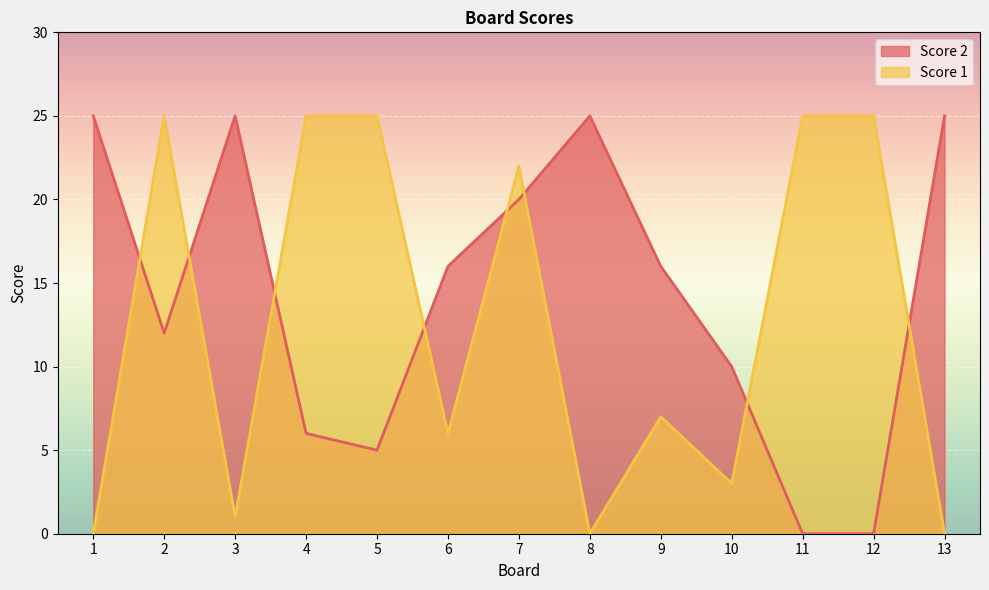

Which series has the largest range (max minus min)?

Score 2